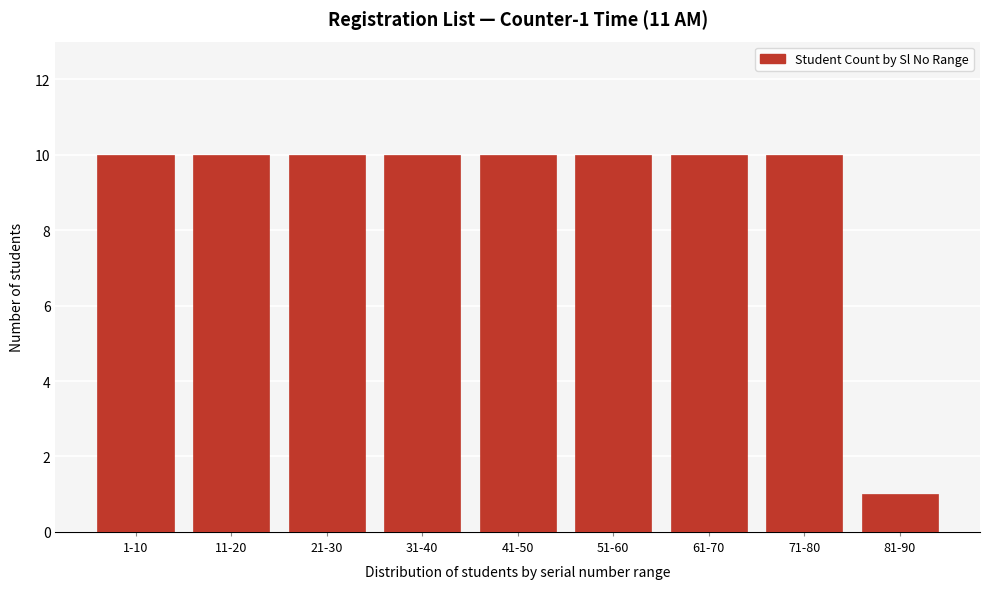

Reading left to right, list all the values displayed in this chart.

1-10=10	11-20=10	21-30=10	31-40=10	41-50=10	51-60=10	61-70=10	71-80=10	81-90=1